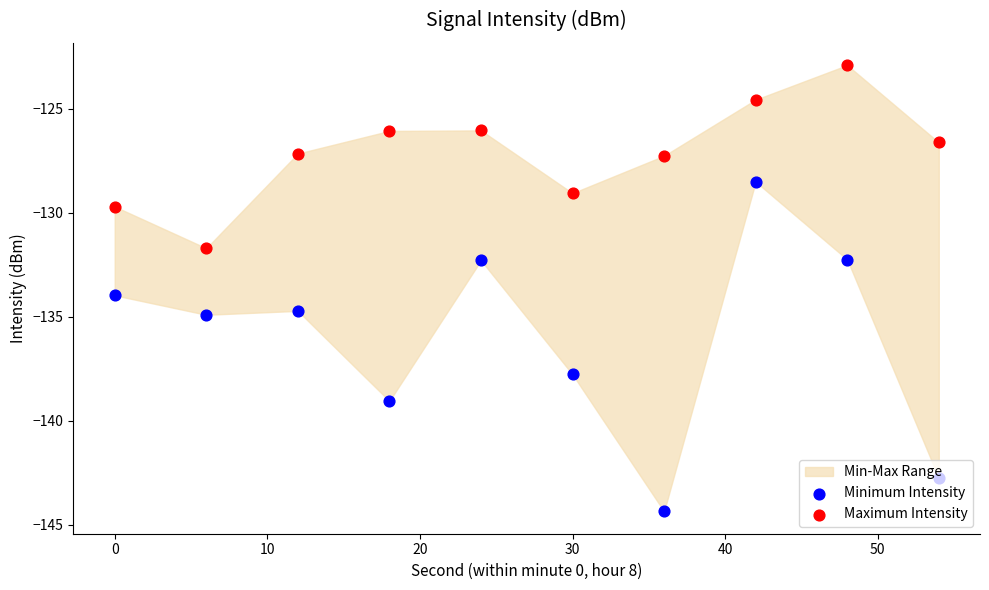

Which series has the largest total across all categories?

Maximum Intensity